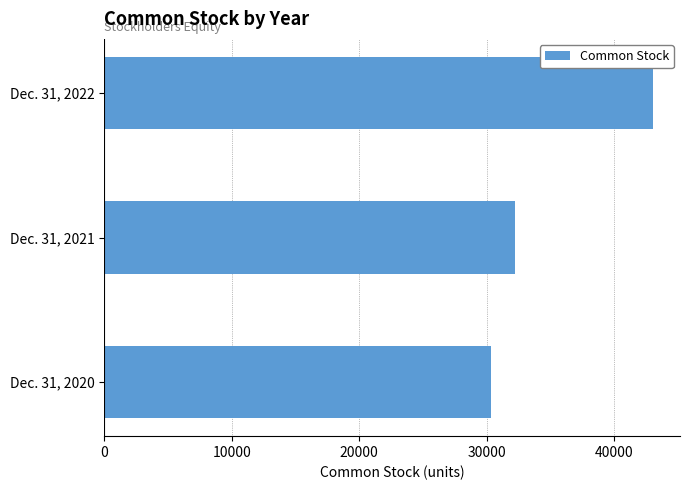

What value does the data have at Dec. 31, 2022, to the nearest 10?

43040